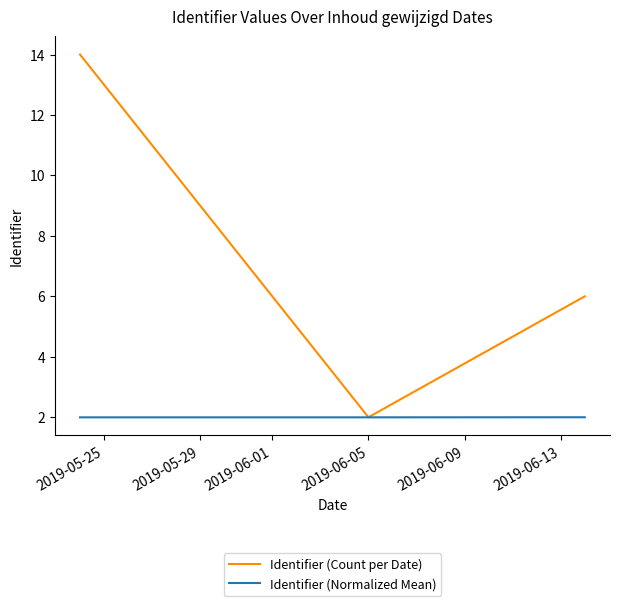

Which series has the largest range (max minus min)?

Identifier (Count per Date)